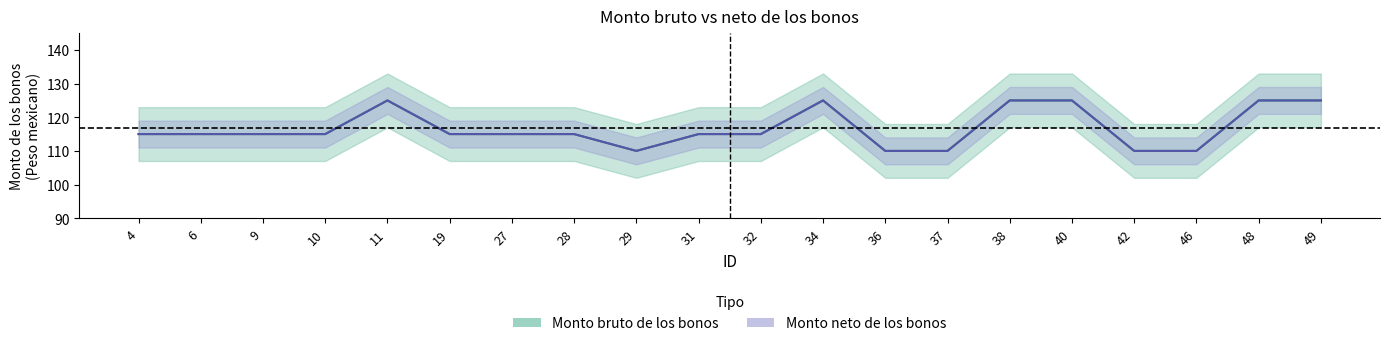

True or false: Monto neto de los bonos and Monto bruto de los bonos intersect in this chart.

False